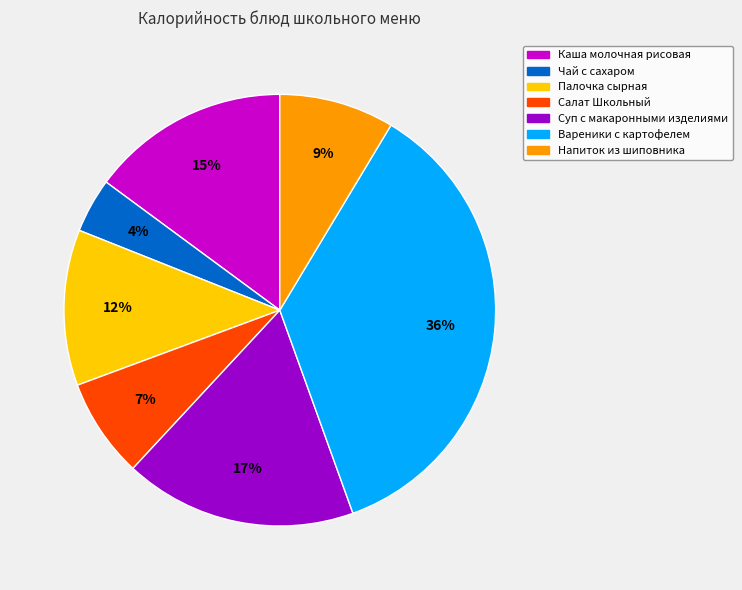

The Суп с макаронными изделиями slice represents 17% of the pie. True or false?

True